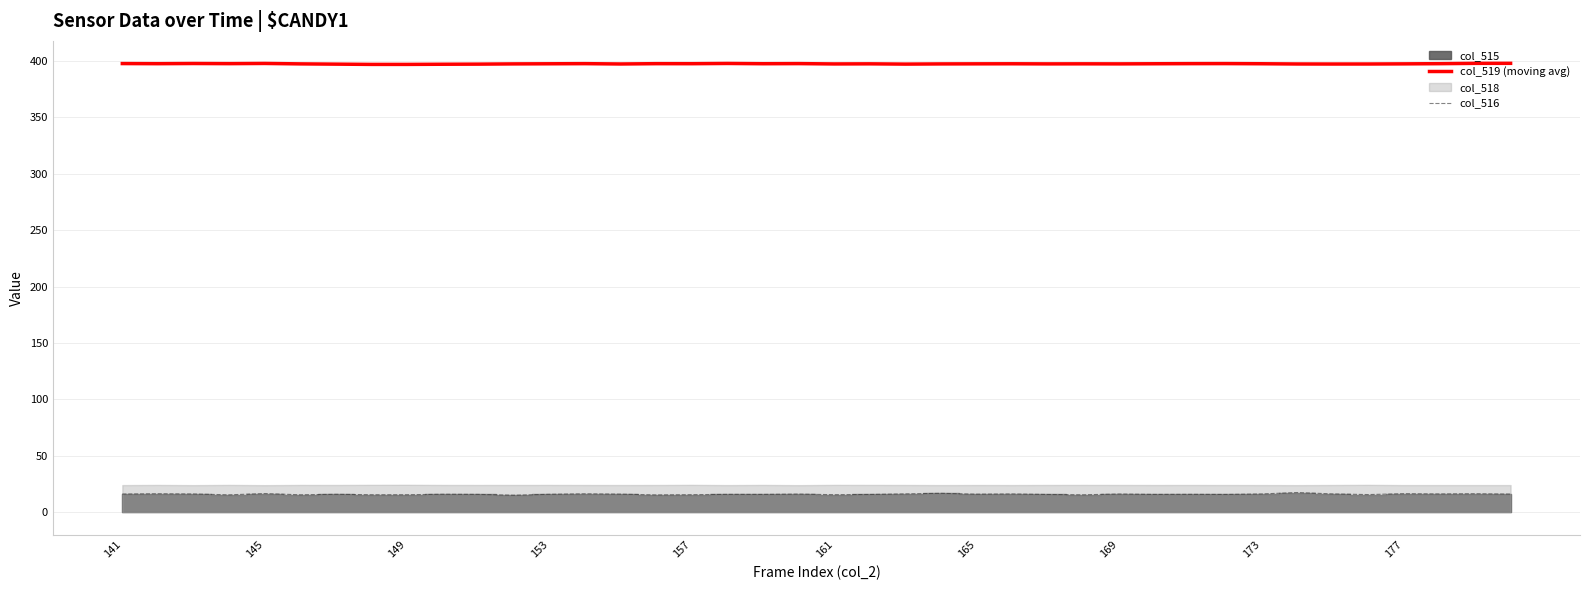

True or false: col_519 (moving avg) and col_516 intersect in this chart.

False